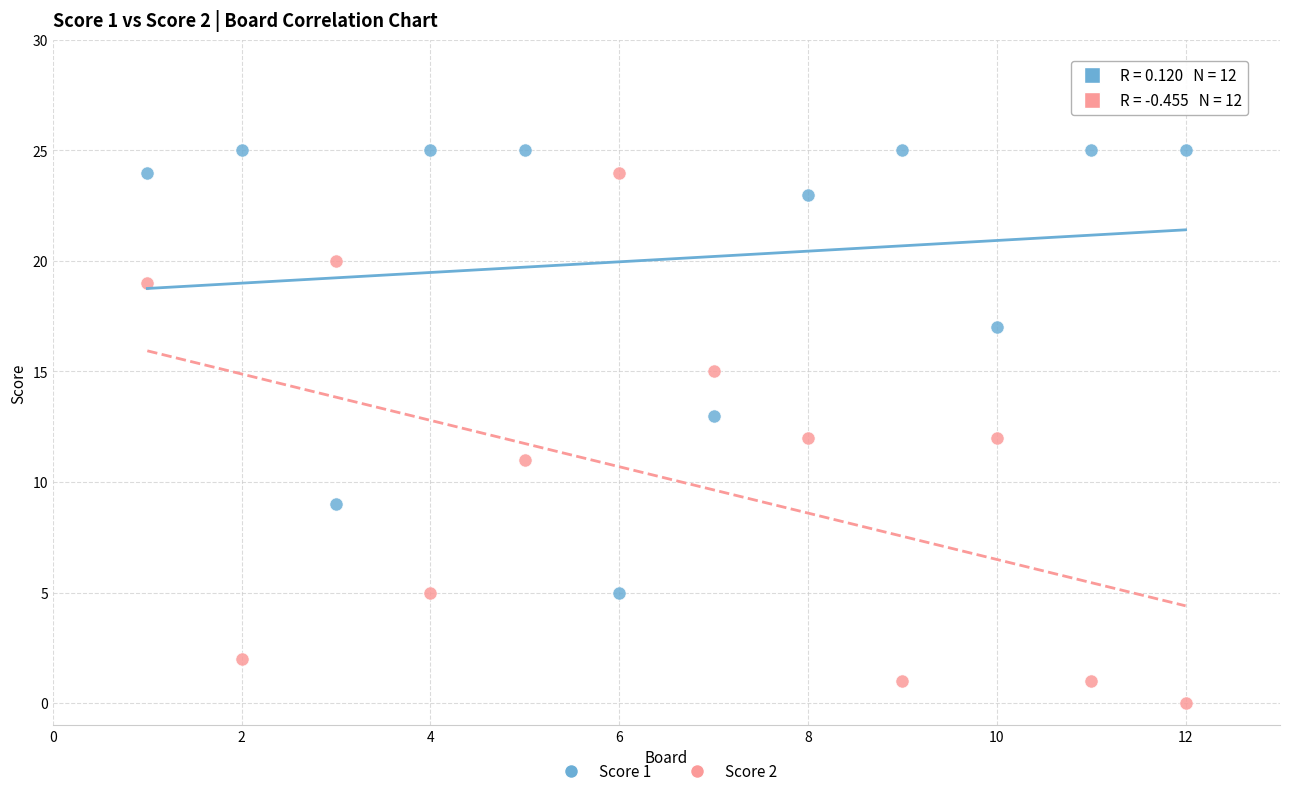

Across all data points, what is the range of X values (max minus min)?

11